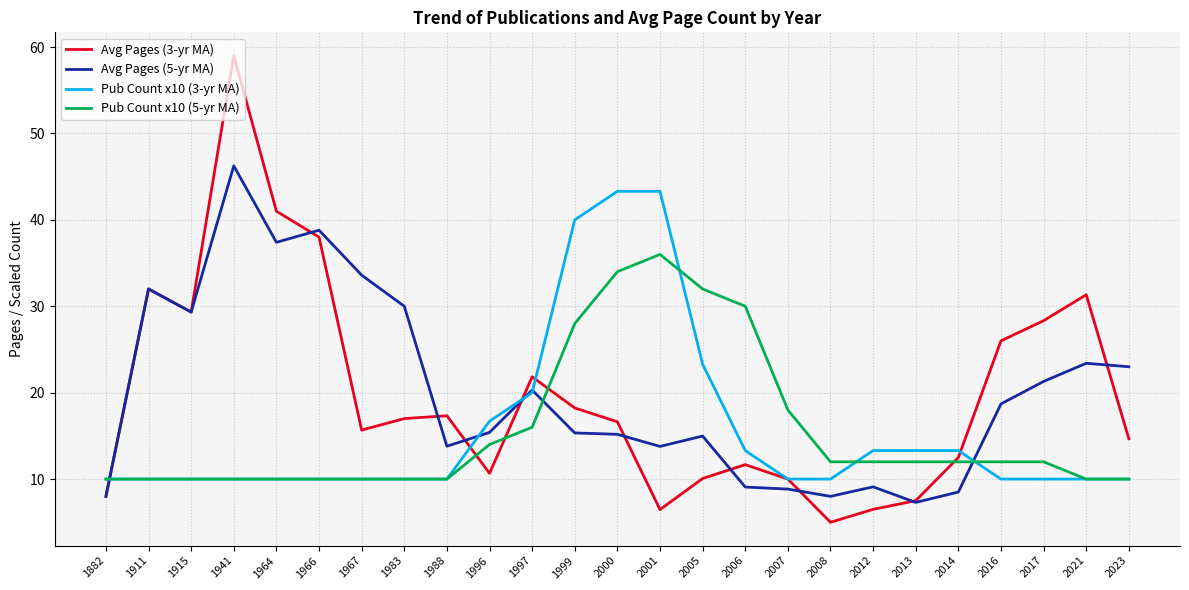

True or false: Avg Pages (3-yr MA) and Pub Count x10 (3-yr MA) cross at least once.

True